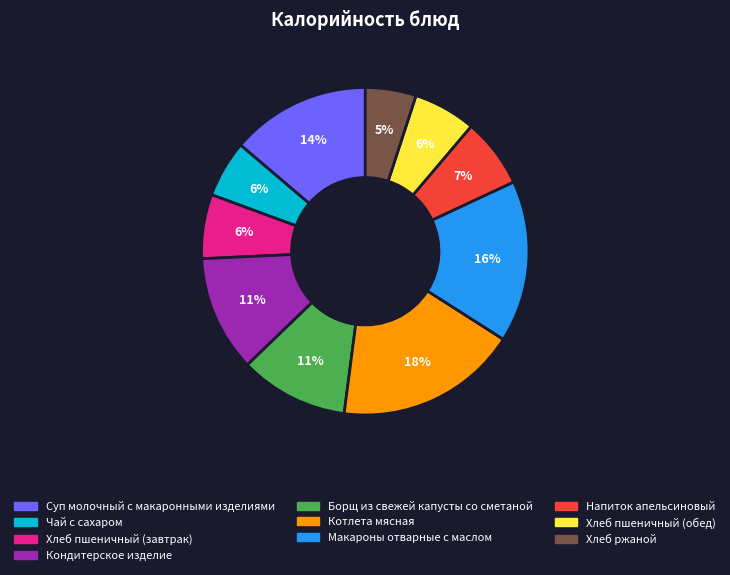

Does any single category account for the majority?

No